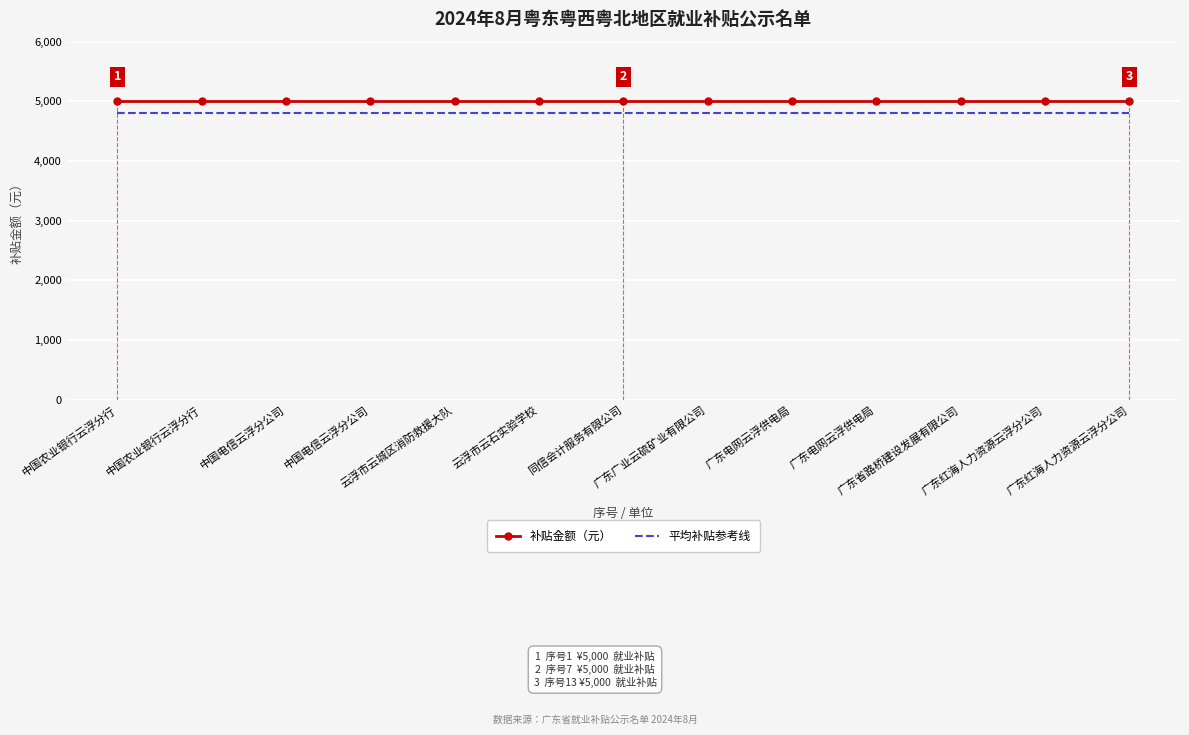

True or false: 补贴金额（元） and 平均补贴参考线 intersect in this chart.

False